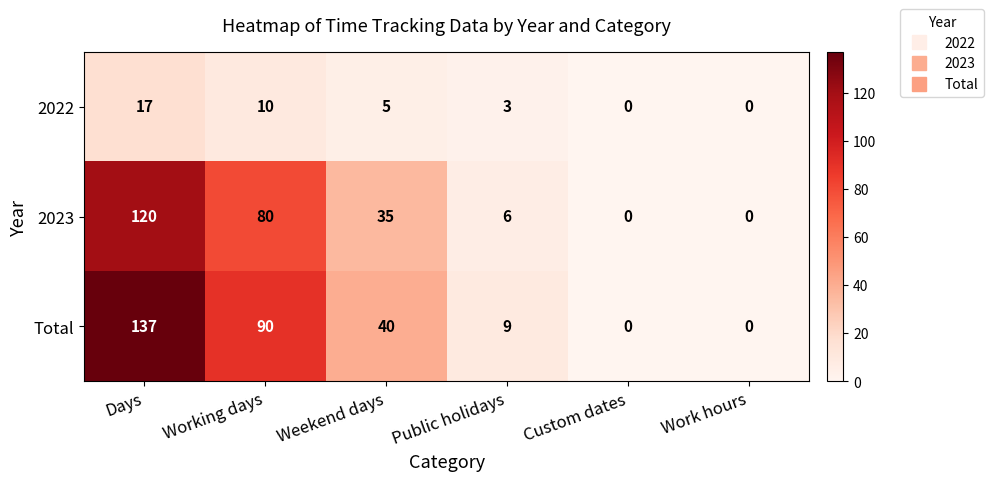

Reading left to right, transcribe all the data shown in this chart.

2022: 17	10	5	3	0	0
2023: 120	80	35	6	0	0
Total: 137	90	40	9	0	0